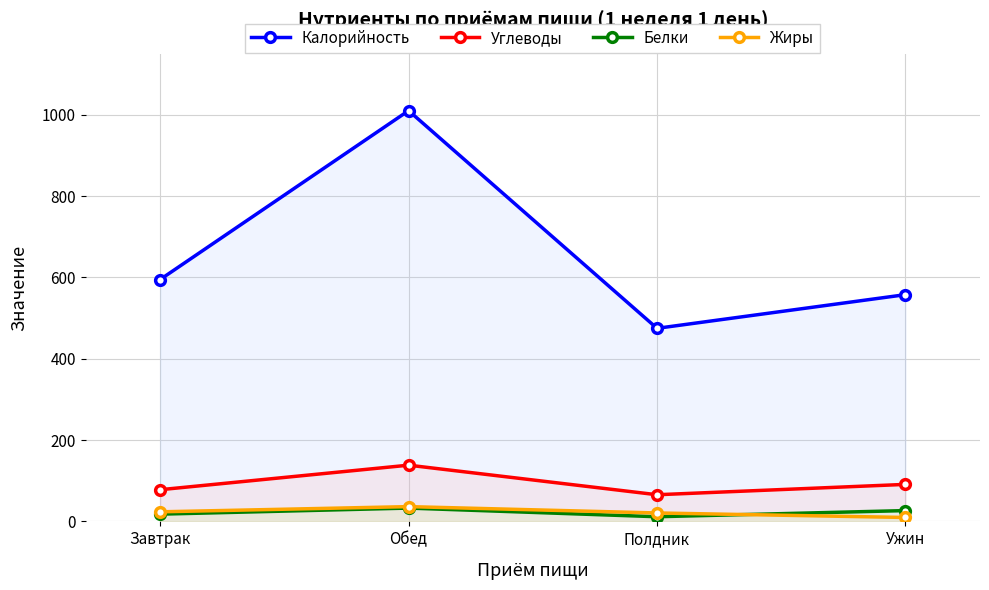

Reading right to left, list all the values displayed in this chart.

Калорийность: Ужин=557.6	Полдник=474.8	Обед=1010.0	Завтрак=594.8
Углеводы: Ужин=91.0	Полдник=65.5	Обед=138.2	Завтрак=77.9
Белки: Ужин=26.6	Полдник=11.5	Обед=32.7	Завтрак=17.8
Жиры: Ужин=9.6	Полдник=20.7	Обед=36.3	Завтрак=23.5